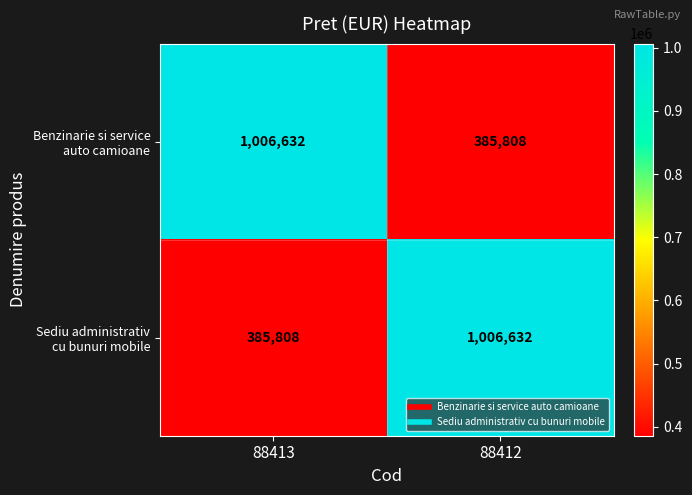

What is the total value across all series at 88412?

1392440